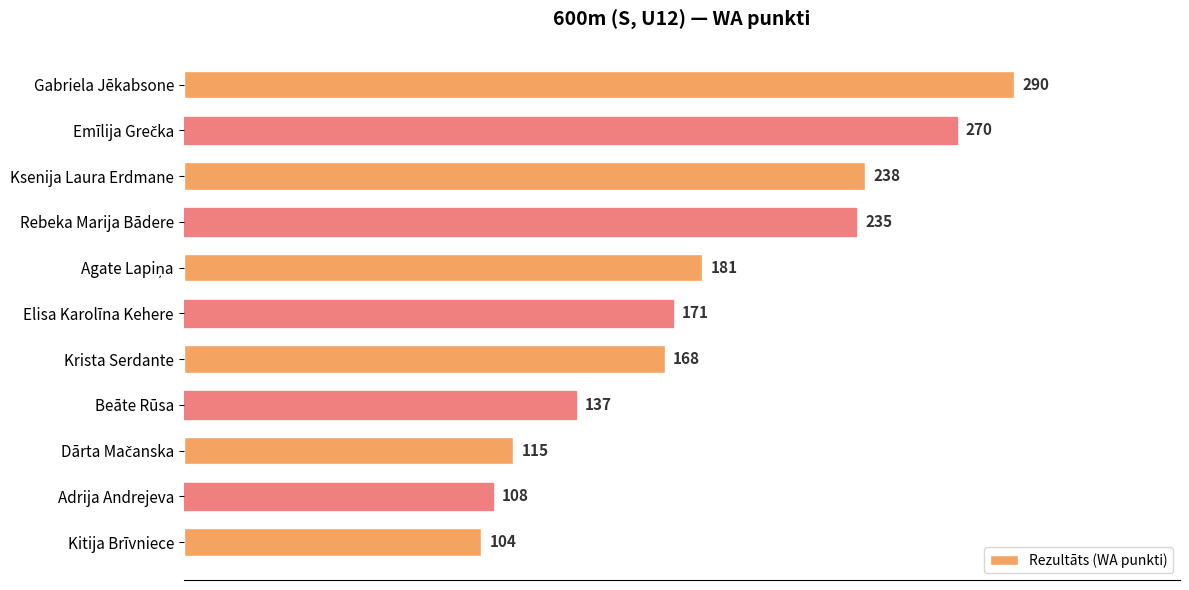

What is the approximate value at Elisa Karolīna Kehere?

171